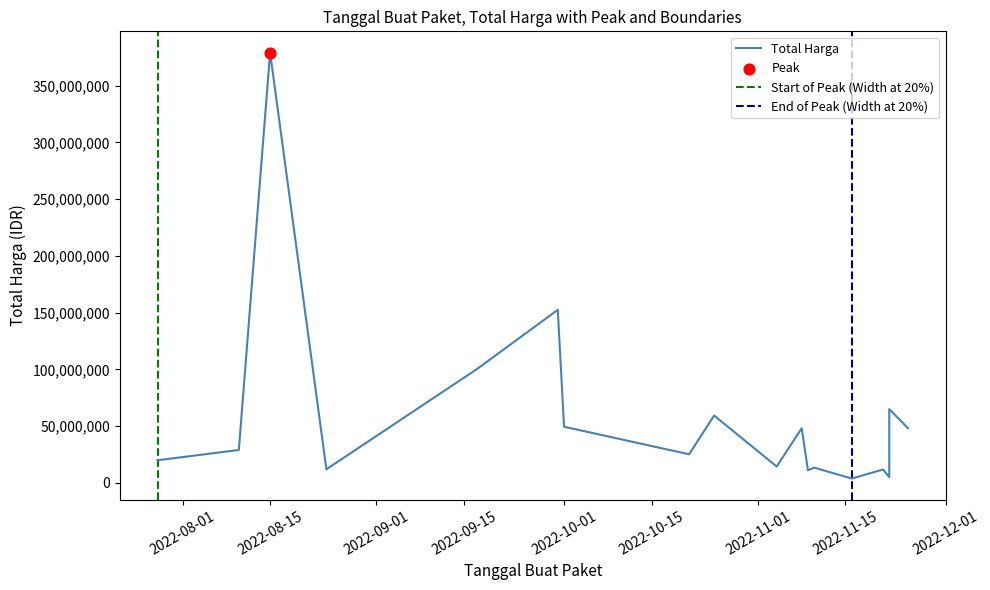

What is the total value across all series at 2022-11-09?

13093460